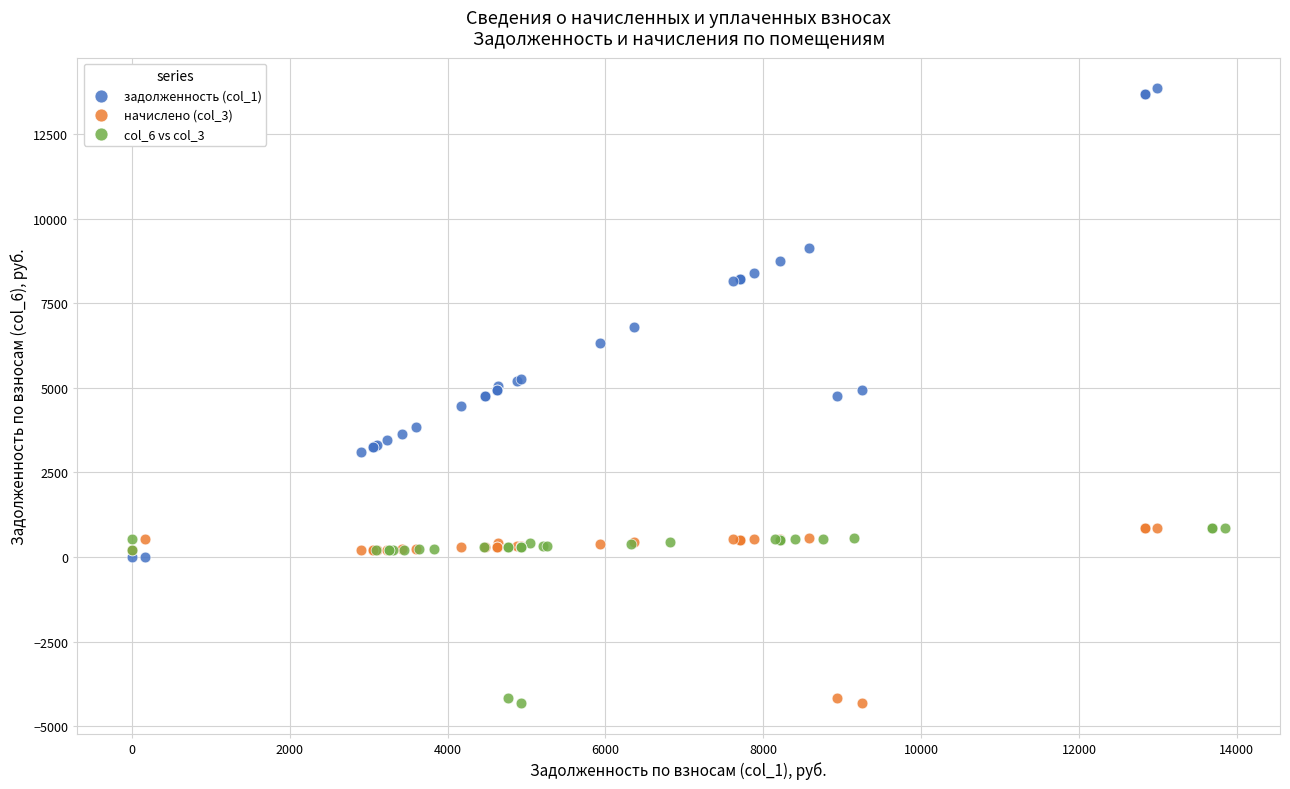

Which series has the largest Y range (max minus min)?

задолженность (col_1)